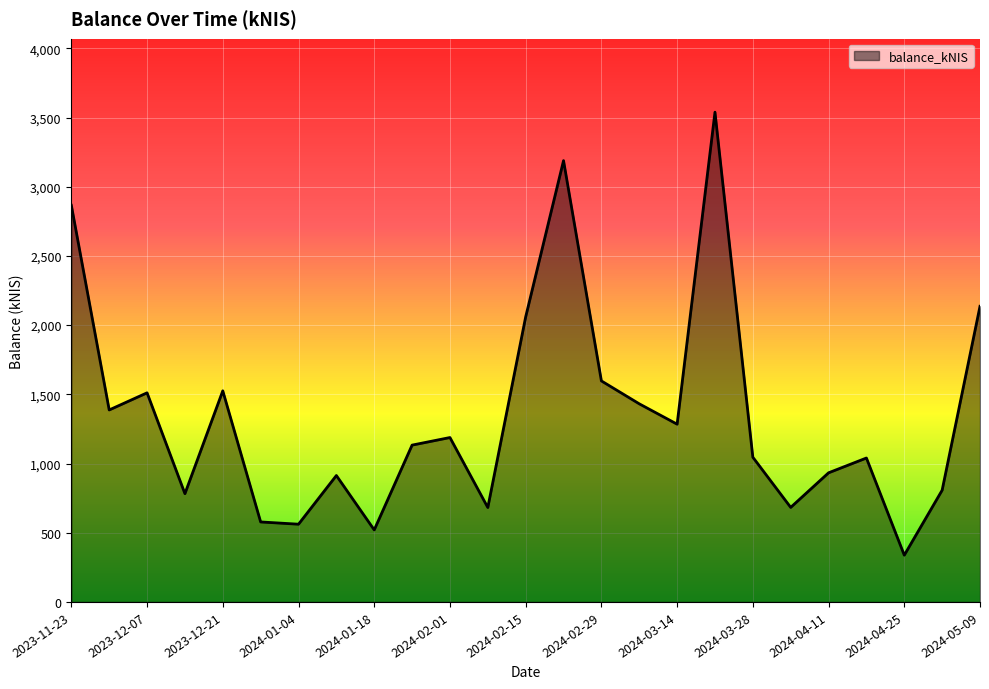

What is the difference between the maximum and minimum values?

3200.5